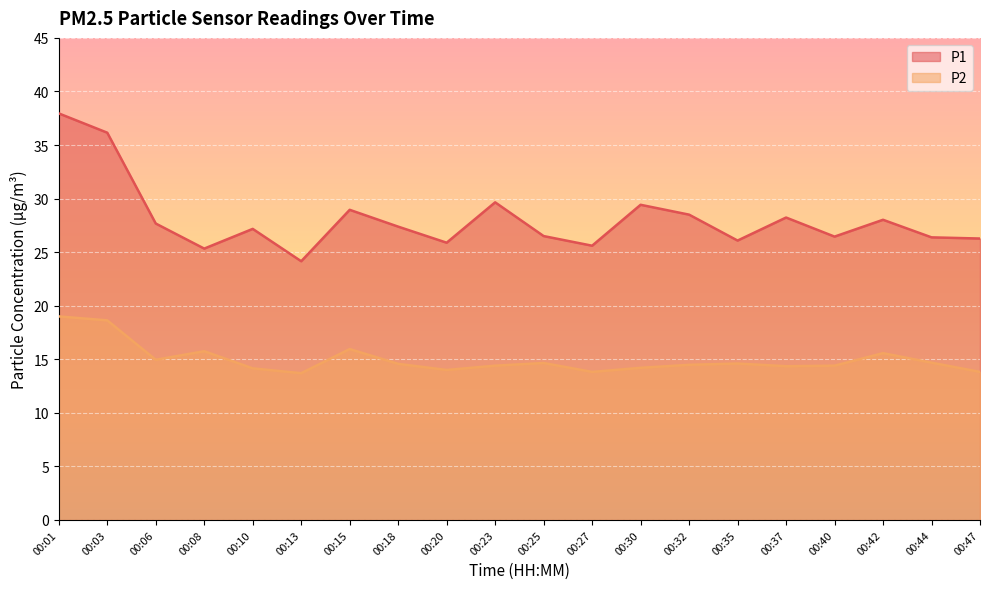

Reading left to right, transcribe all the data shown in this chart.

P1: 38.0	36.1	27.7	25.3	27.2	24.1	28.9	27.4	25.9	29.6	26.5	25.6	29.4	28.5	26.1	28.2	26.4	28.0	26.4	26.3
P2: 19.0	18.6	14.9	15.8	14.2	13.7	15.9	14.6	14.0	14.4	14.7	13.8	14.2	14.5	14.6	14.3	14.4	15.6	14.7	13.8